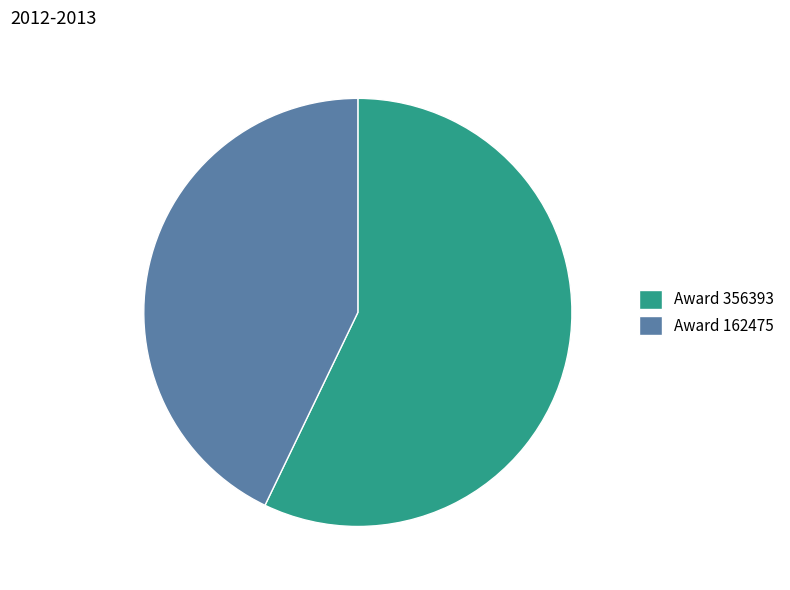

Combined, do Award 162475 and Award 356393 account for over 50%?

Yes